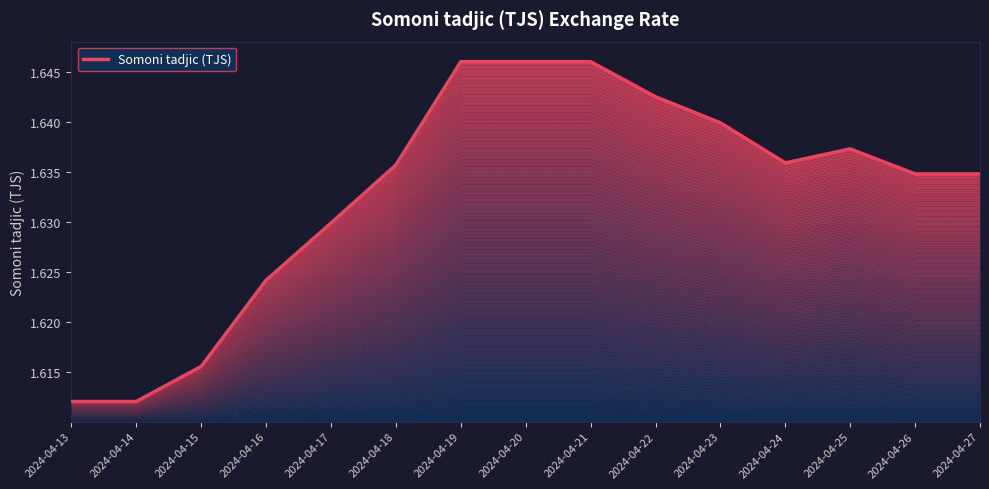

Rank the categories by value from highest to lowest.

2024-04-19, 2024-04-20, 2024-04-21, 2024-04-22, 2024-04-23, 2024-04-25, 2024-04-24, 2024-04-18, 2024-04-26, 2024-04-27, 2024-04-17, 2024-04-16, 2024-04-15, 2024-04-13, 2024-04-14